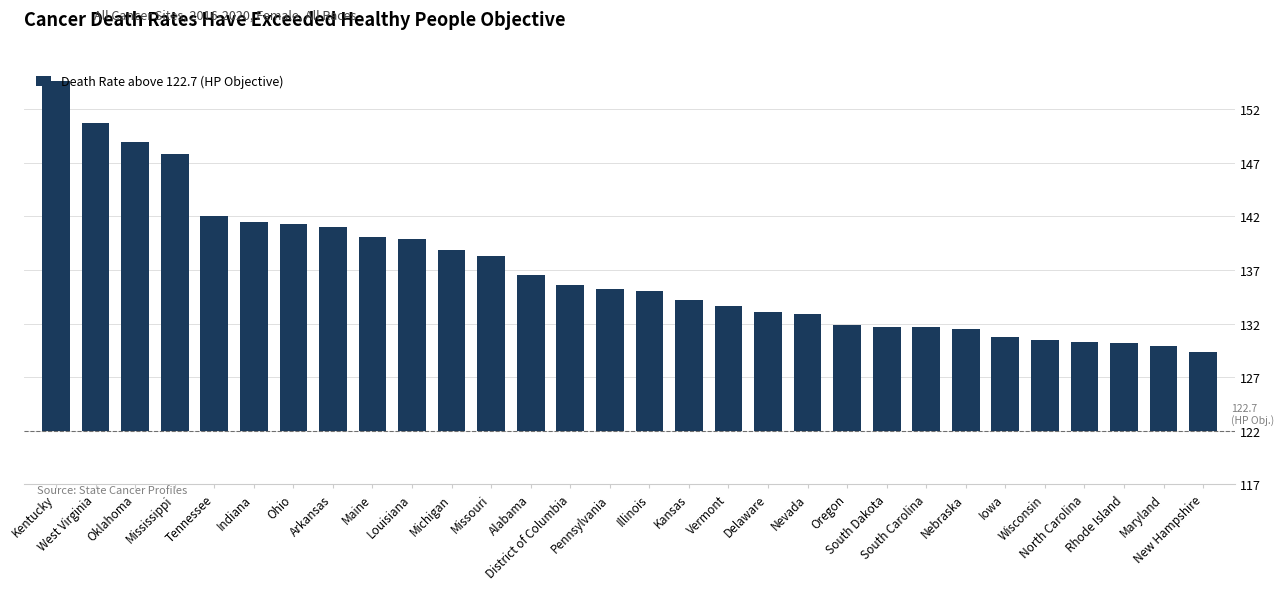

Where is the data nearest to the value 19?

Arkansas